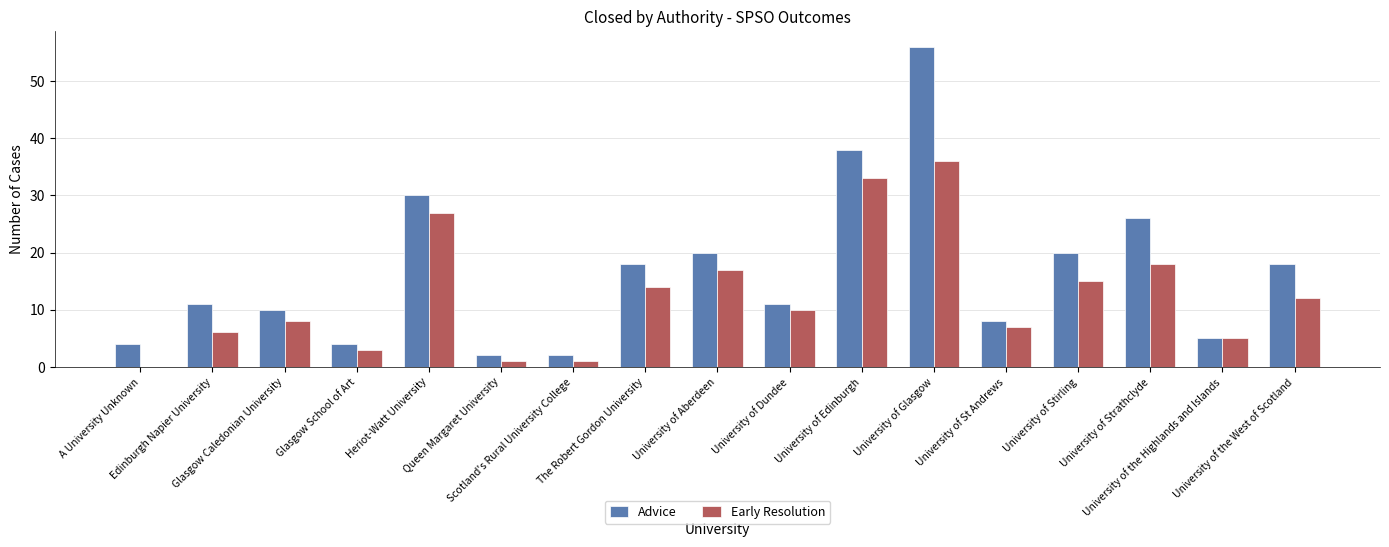

Which label corresponds to the largest value in the chart?

University of Glasgow